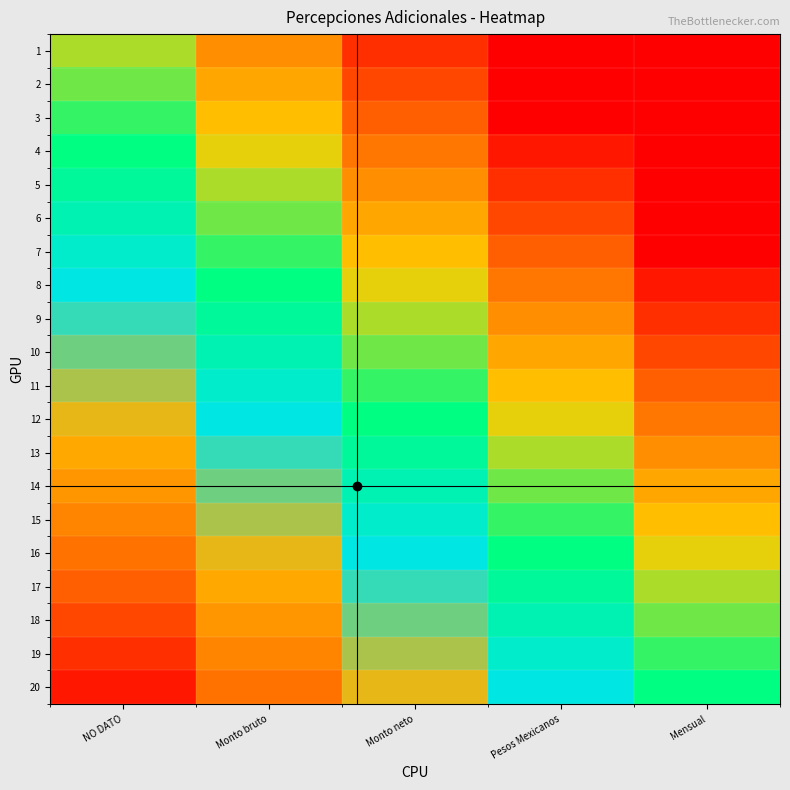

Reading right to left, extract all data points from this chart.

1: Mensual=-0.8	Pesos Mexicanos=-0.6	Monto neto=-0.4	Monto bruto=-0.2	NO DATO=0.0
2: Mensual=-0.8	Pesos Mexicanos=-0.5	Monto neto=-0.4	Monto bruto=-0.2	NO DATO=0.1
3: Mensual=-0.7	Pesos Mexicanos=-0.5	Monto neto=-0.3	Monto bruto=-0.1	NO DATO=0.1
4: Mensual=-0.7	Pesos Mexicanos=-0.4	Monto neto=-0.2	Monto bruto=-0.1	NO DATO=0.1
5: Mensual=-0.6	Pesos Mexicanos=-0.4	Monto neto=-0.2	Monto bruto=0.0	NO DATO=0.2
6: Mensual=-0.6	Pesos Mexicanos=-0.3	Monto neto=-0.2	Monto bruto=0.0	NO DATO=0.2
7: Mensual=-0.5	Pesos Mexicanos=-0.3	Monto neto=-0.1	Monto bruto=0.1	NO DATO=0.3
8: Mensual=-0.5	Pesos Mexicanos=-0.2	Monto neto=-0.1	Monto bruto=0.1	NO DATO=0.3
9: Mensual=-0.4	Pesos Mexicanos=-0.2	Monto neto=0.0	Monto bruto=0.2	NO DATO=0.4
10: Mensual=-0.4	Pesos Mexicanos=-0.1	Monto neto=0.0	Monto bruto=0.2	NO DATO=0.5
11: Mensual=-0.3	Pesos Mexicanos=-0.1	Monto neto=0.1	Monto bruto=0.3	NO DATO=0.5
12: Mensual=-0.2	Pesos Mexicanos=-0.0	Monto neto=0.2	Monto bruto=0.4	NO DATO=0.6
13: Mensual=-0.2	Pesos Mexicanos=0.0	Monto neto=0.2	Monto bruto=0.4	NO DATO=0.6
14: Mensual=-0.2	Pesos Mexicanos=0.1	Monto neto=0.2	Monto bruto=0.5	NO DATO=0.7
15: Mensual=-0.1	Pesos Mexicanos=0.1	Monto neto=0.3	Monto bruto=0.5	NO DATO=0.7
16: Mensual=-0.1	Pesos Mexicanos=0.2	Monto neto=0.3	Monto bruto=0.6	NO DATO=0.8
17: Mensual=0.0	Pesos Mexicanos=0.2	Monto neto=0.4	Monto bruto=0.6	NO DATO=0.8
18: Mensual=0.0	Pesos Mexicanos=0.2	Monto neto=0.4	Monto bruto=0.6	NO DATO=0.8
19: Mensual=0.1	Pesos Mexicanos=0.3	Monto neto=0.5	Monto bruto=0.7	NO DATO=0.9
20: Mensual=0.1	Pesos Mexicanos=0.3	Monto neto=0.5	Monto bruto=0.8	NO DATO=0.9